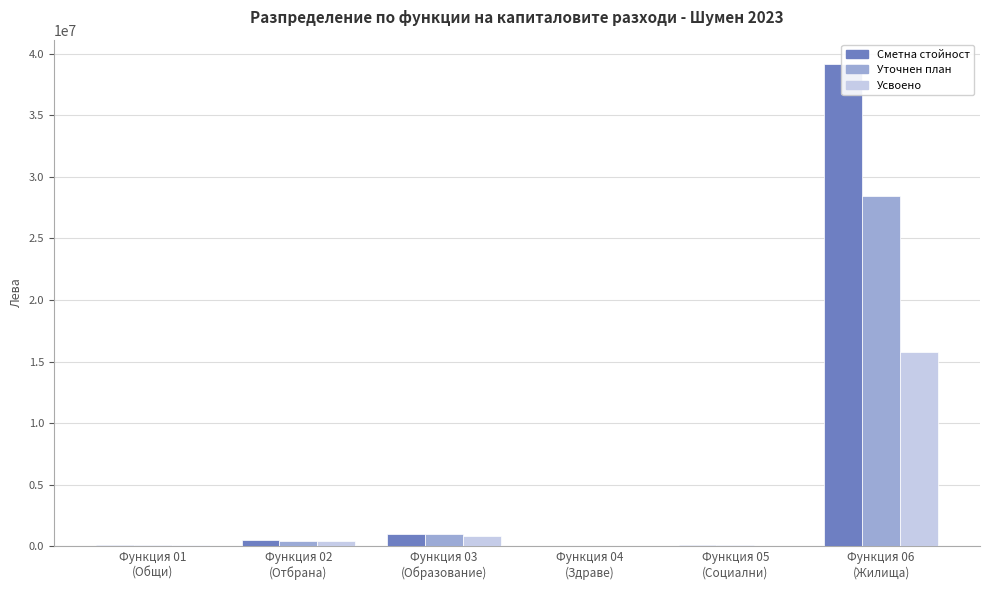

At which label does Усвоено reach its minimum?

Функция 04
(Здраве)